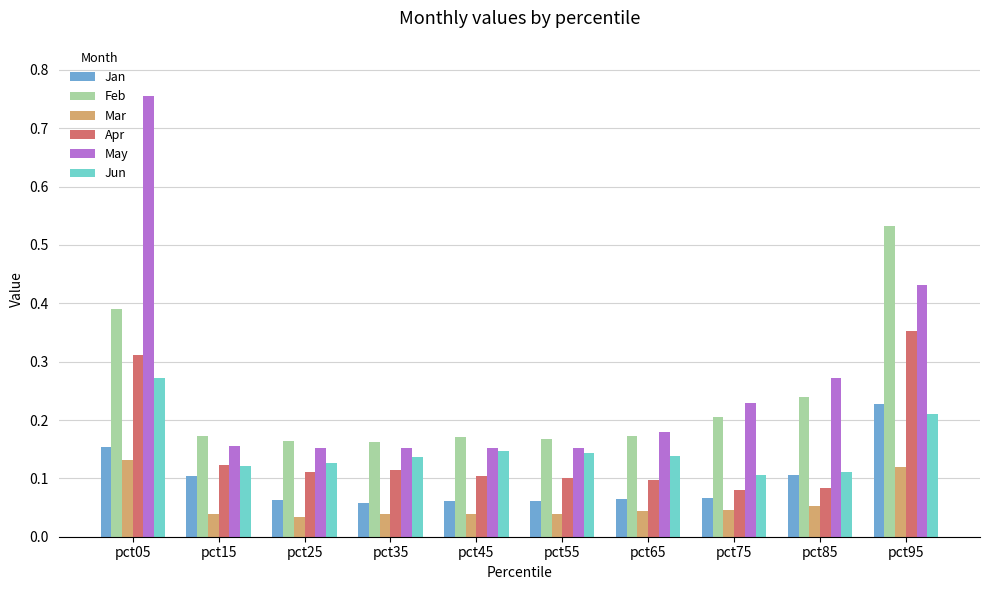

Does the chart contain any negative values?

No